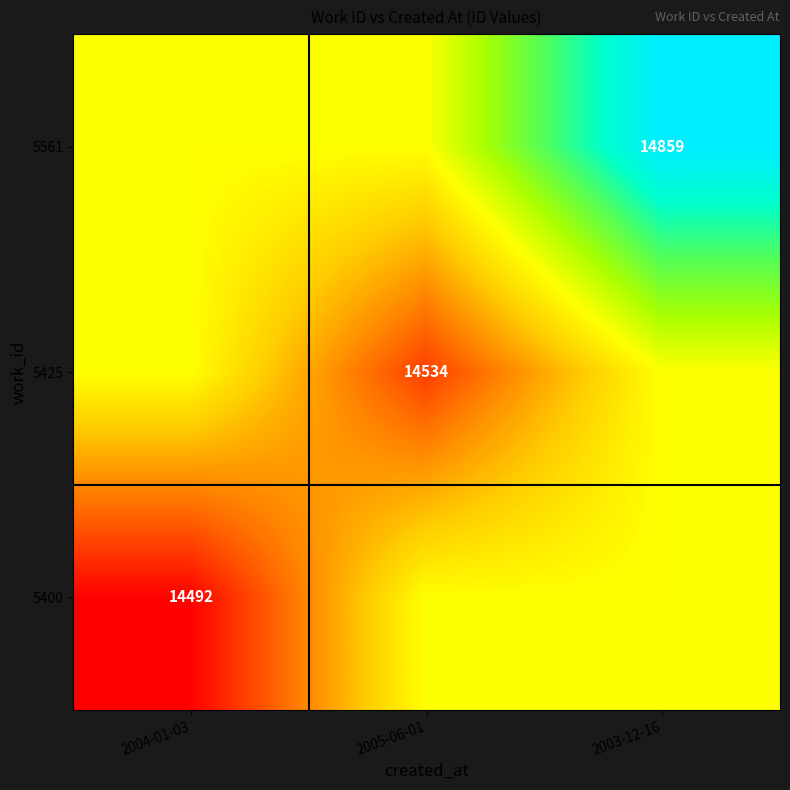

What is the minimum value shown in the chart?

14492.0